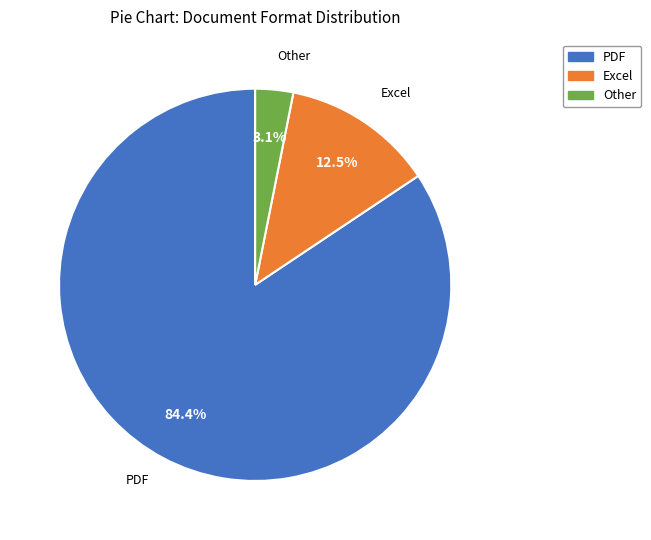

Is the sum of Other and Excel greater than half?

No